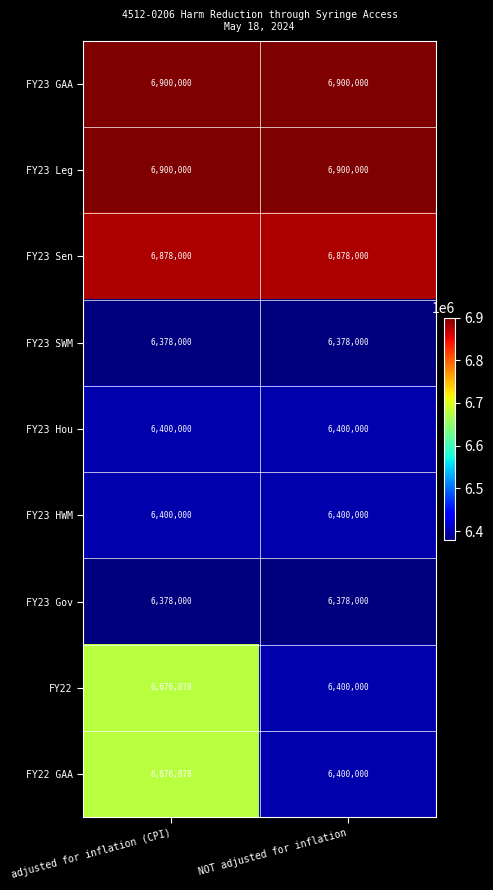

What is the spread (max minus min) of values at adjusted for inflation (CPI)?

522000